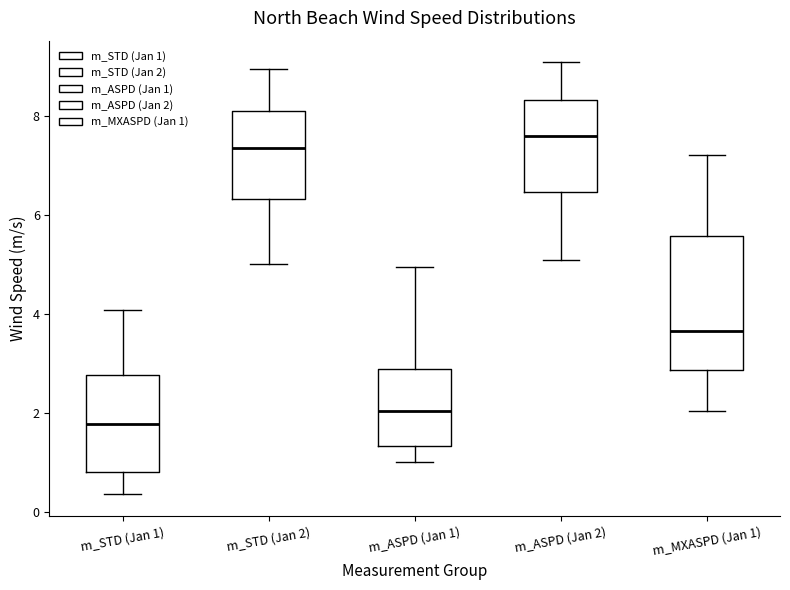

Which box's median line is the lowest?

m_STD (Jan 1)